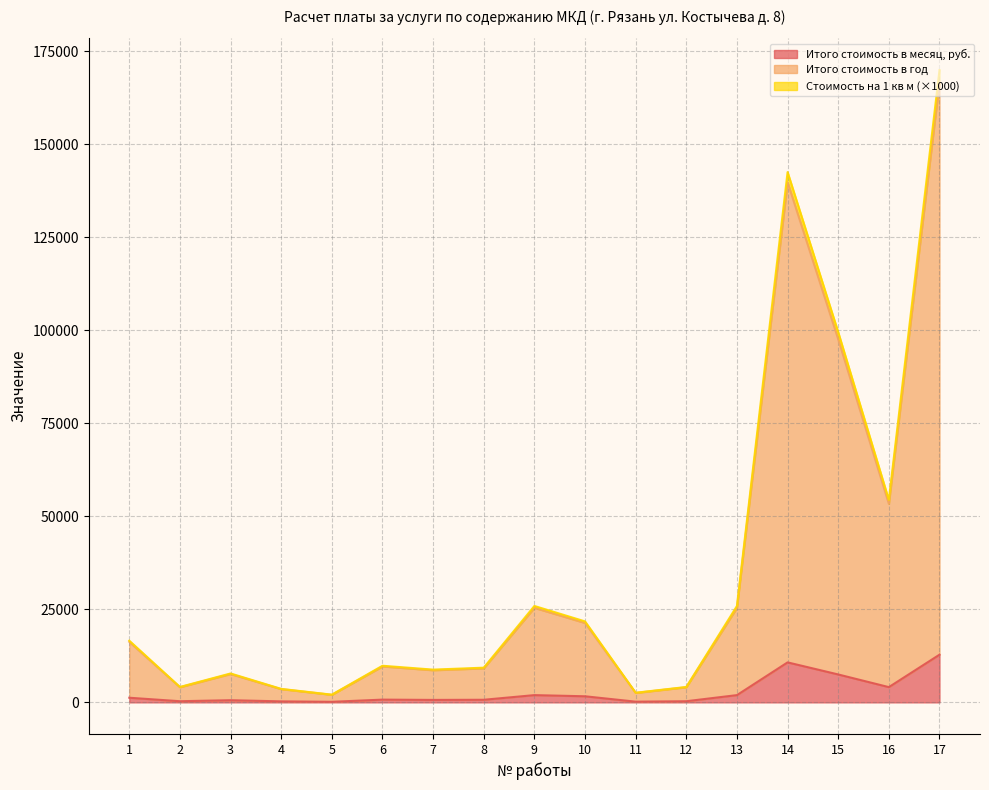

Reading left to right, what are all the values shown in this chart?

Итого стоимость в месяц, руб.: 1=1251.1	2=312.8	3=586.4	4=273.7	5=156.4	6=742.8	7=664.6	8=703.7	9=1954.8	10=1642.0	11=195.5	12=312.8	13=1954.8	14=10751.4	15=7506.4	16=4105.1	17=12819.6
Итого стоимость в год: 1=16263.9	2=4066.0	3=7623.7	4=3557.7	5=2033.0	6=9656.7	7=8640.2	8=9148.5	9=25412.4	10=21346.4	11=2541.2	12=4066.0	13=25412.4	14=139768.2	15=97583.6	16=53366.0	17=166655.4
Стоимость на 1 кв м: 1=16583.9	2=4146.0	3=7773.7	4=3627.7	5=2073.0	6=9846.7	7=8810.2	8=9328.5	9=25912.4	10=21766.4	11=2591.2	12=4146.0	13=25912.4	14=142518.2	15=99503.6	16=54416.0	17=169934.4